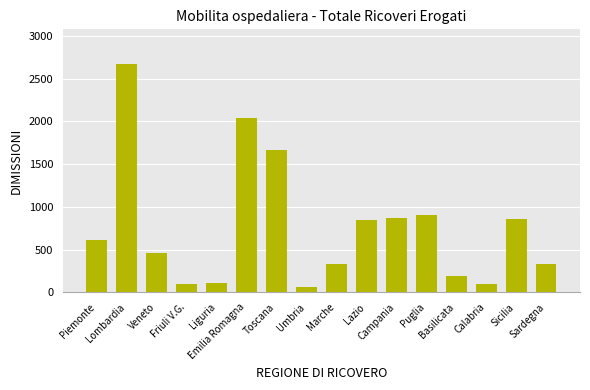

What is the value of the 13th bar from the left?

192